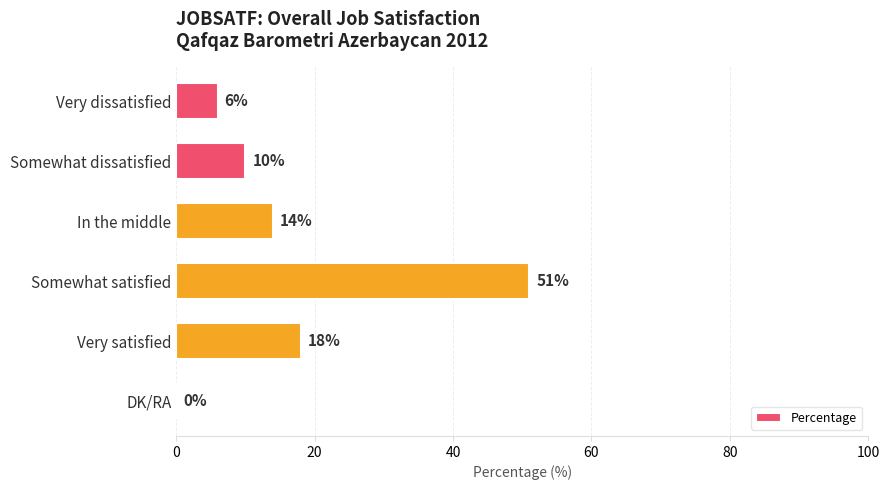

Are the bars horizontal?

Yes